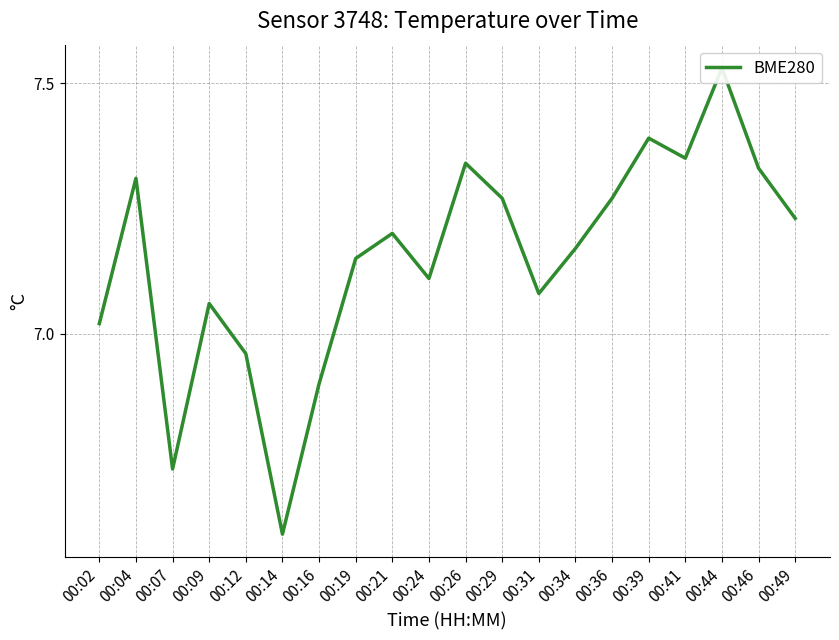

At which category does the data reach its first local valley?

00:07